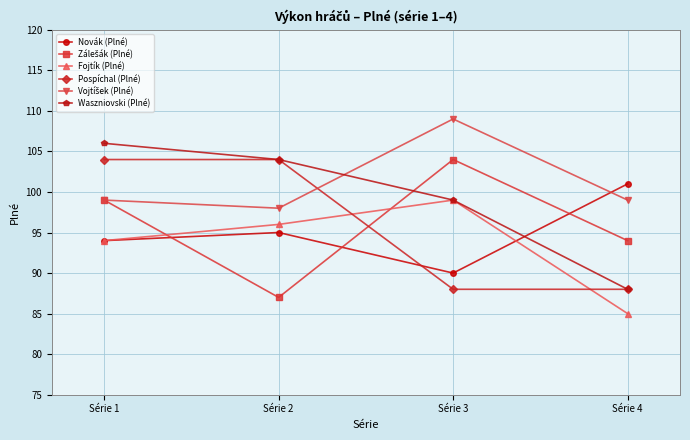

True or false: Pospíchal (Plné) has more than 2 points higher than both neighbors.

False